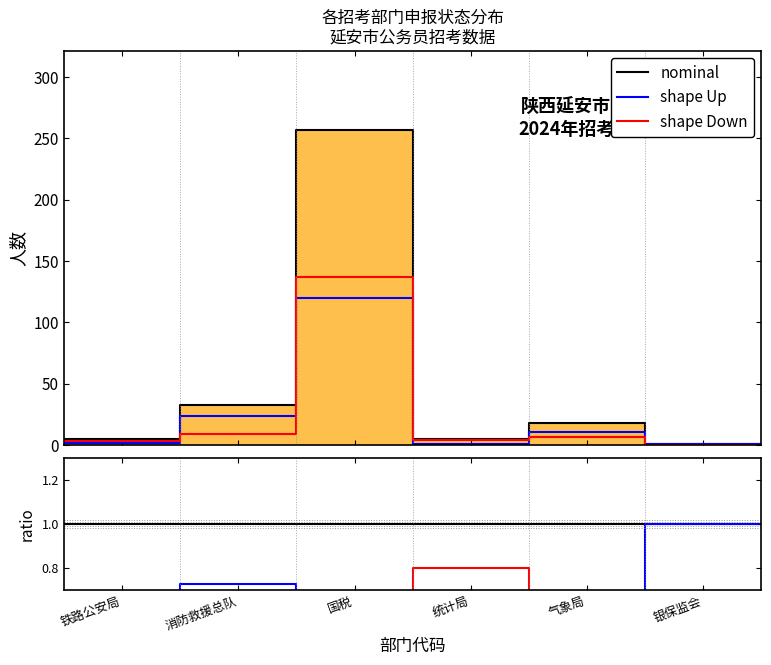

What is the sum of the shape Up values at 6 and 银保监会?

2.0